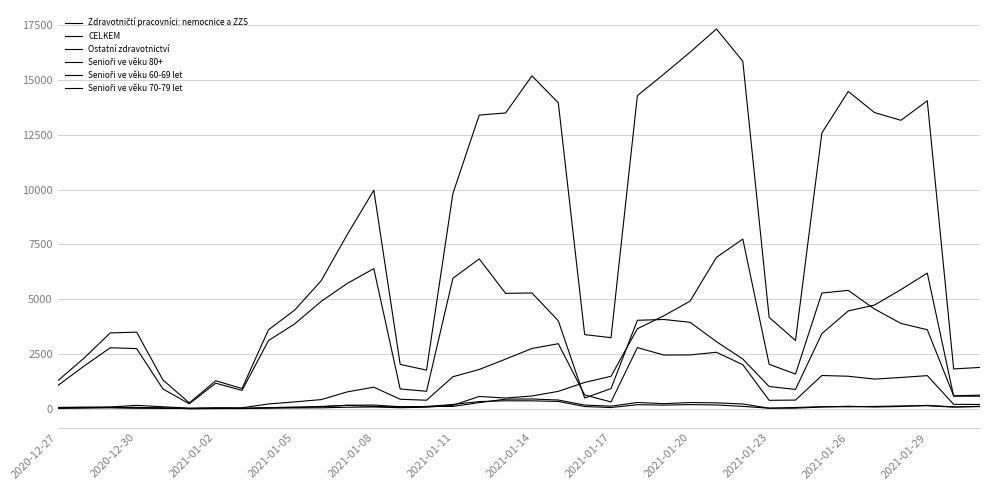

Reading left to right, what are all the values shown in this chart?

Zdravotničtí pracovníci: nemocnice a ZZS: 1044	1937	2777	2740	895	220	1160	831	3102	3871	4892	5720	6388	898	791	5948	6833	5261	5277	4008	485	915	4032	4068	3941	3057	2264	1009	876	3423	4458	4728	5432	6185	570	566
CELKEM: 1262	2299	3455	3490	1306	262	1271	917	3593	4500	5833	7959	9967	2019	1758	9814	13397	13493	15187	13955	3378	3238	14286	15260	16267	17326	15853	4163	3110	12579	14476	13509	13159	14048	1812	1880
Ostatní zdravotnictví: 55	71	74	149	83	25	43	39	212	308	411	766	978	428	383	1455	1787	2260	2745	2962	624	305	2785	2447	2450	2572	2005	379	390	1512	1478	1348	1422	1506	195	190
Senioři ve věku 80+: 13	32	36	25	20	1	5	3	20	31	38	63	76	42	64	151	556	483	576	788	1195	1476	3646	4234	4906	6903	7737	2023	1578	5275	5397	4544	3890	3600	586	615
Senioři ve věku 60-69 let: 32	38	58	57	26	1	4	11	45	66	83	154	163	88	98	189	322	358	356	328	96	49	179	160	184	167	103	18	22	73	108	73	97	148	81	91
Senioři ve věku 70-79 let: 35	47	55	25	26	3	9	6	44	59	101	150	100	71	98	100	274	432	440	393	163	112	280	227	278	264	212	22	51	90	82	101	122	132	69	107